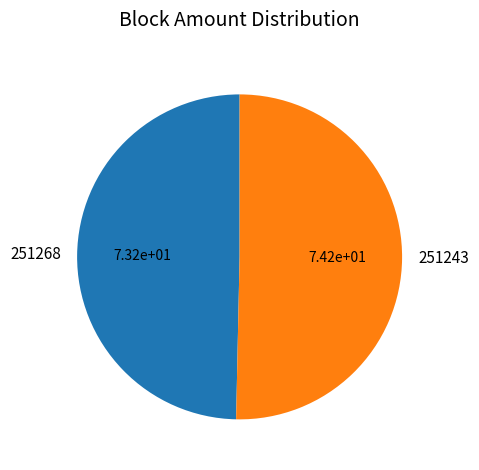

True or false: 251268 accounts for 50% of the total.

True